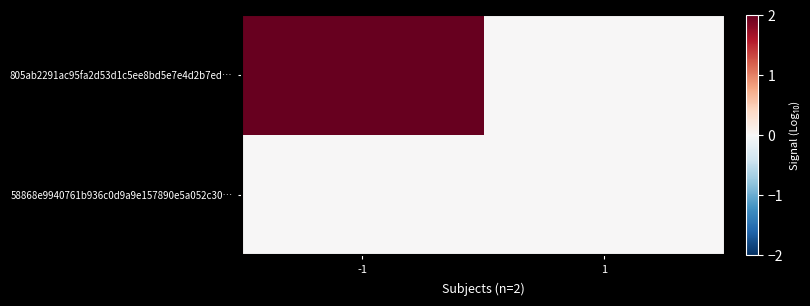

At which category does the chart reach its minimum across all series?

1